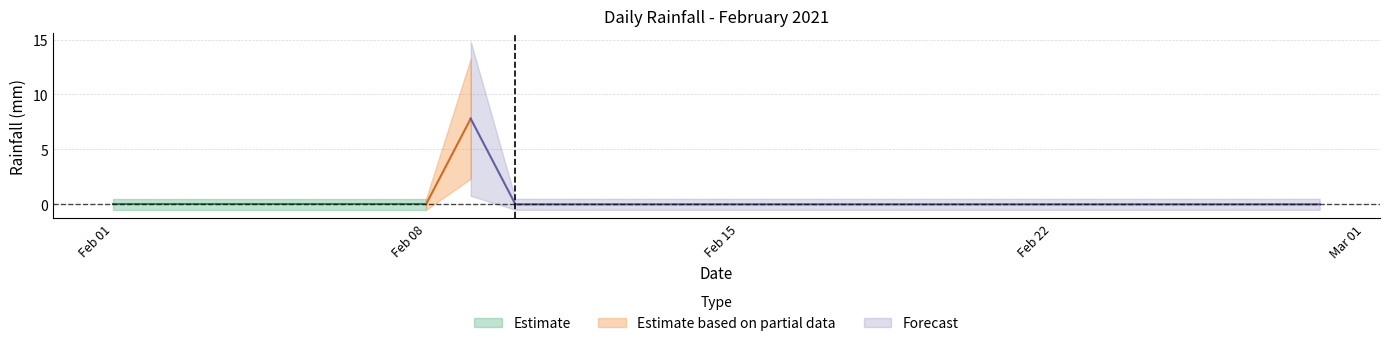

Reading left to right, what are all the values shown in this chart?

2021-02-01=0.0	2021-02-02=0.0	2021-02-03=0.0	2021-02-04=0.0	2021-02-05=0.0	2021-02-06=0.0	2021-02-07=0.0	2021-02-08=0.0	2021-02-09=7.8	2021-02-10=0.0	2021-02-11=0.0	2021-02-12=0.0	2021-02-13=0.0	2021-02-14=0.0	2021-02-15=0.0	2021-02-16=0.0	2021-02-17=0.0	2021-02-18=0.0	2021-02-19=0.0	2021-02-20=0.0	2021-02-21=0.0	2021-02-22=0.0	2021-02-23=0.0	2021-02-24=0.0	2021-02-25=0.0	2021-02-26=0.0	2021-02-27=0.0	2021-02-28=0.0